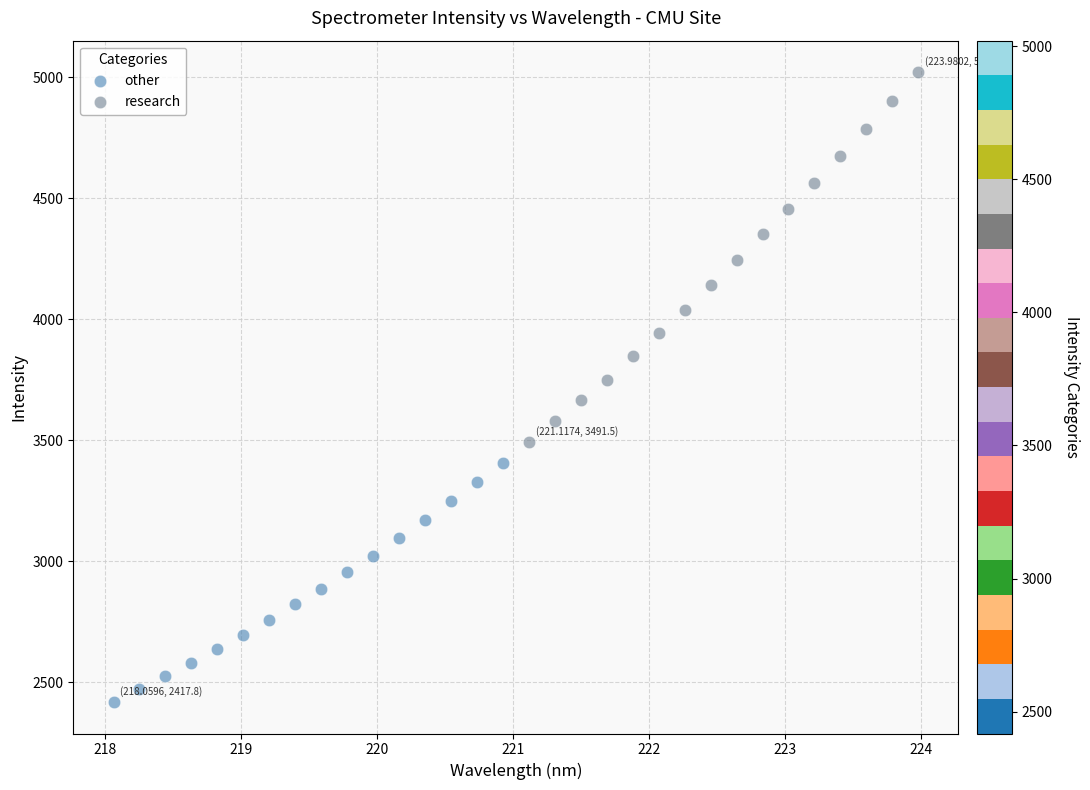

Which series reaches the maximum Y coordinate?

research